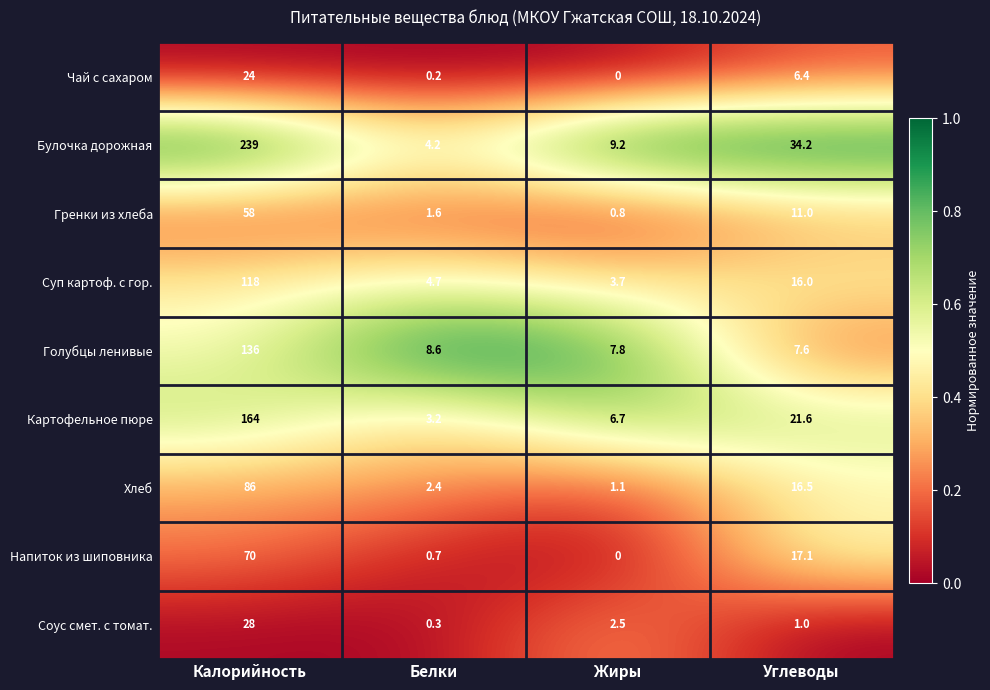

What is the difference between the Соус смет. с томат. values at Углеводы and Белки?

0.7